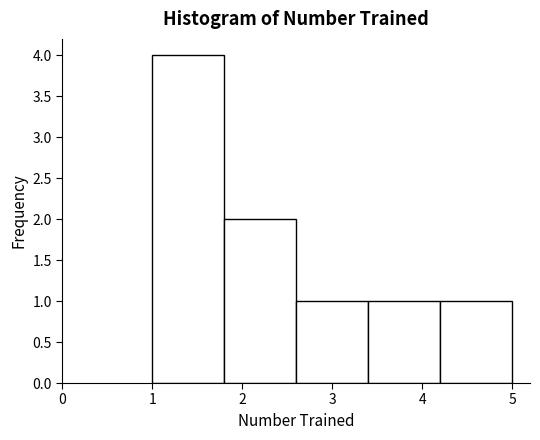

What is the height of the bar covering 2.6 to 3.4 on the x-axis? The values are not printed on the chart, so give them approximately, as read against the axis.

1